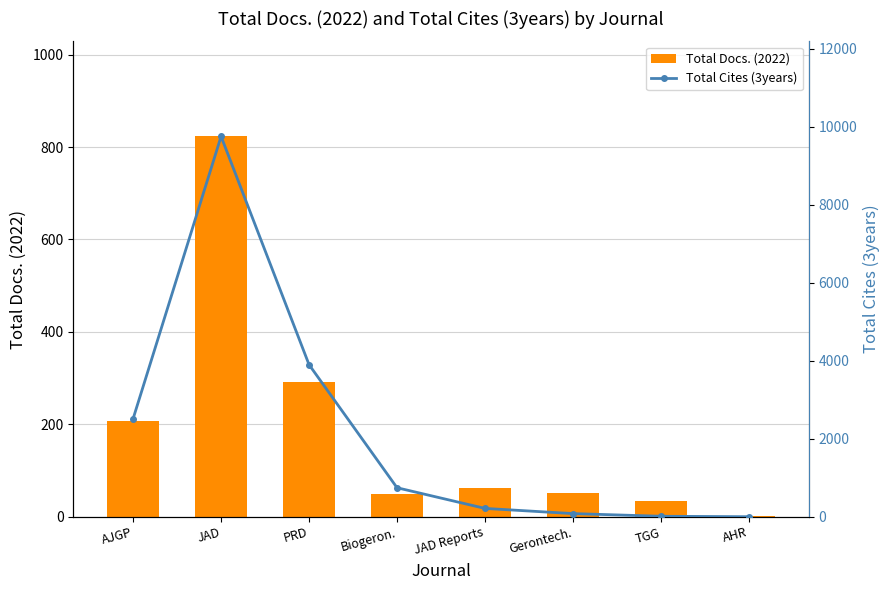

Count the number of data series in this chart.

2